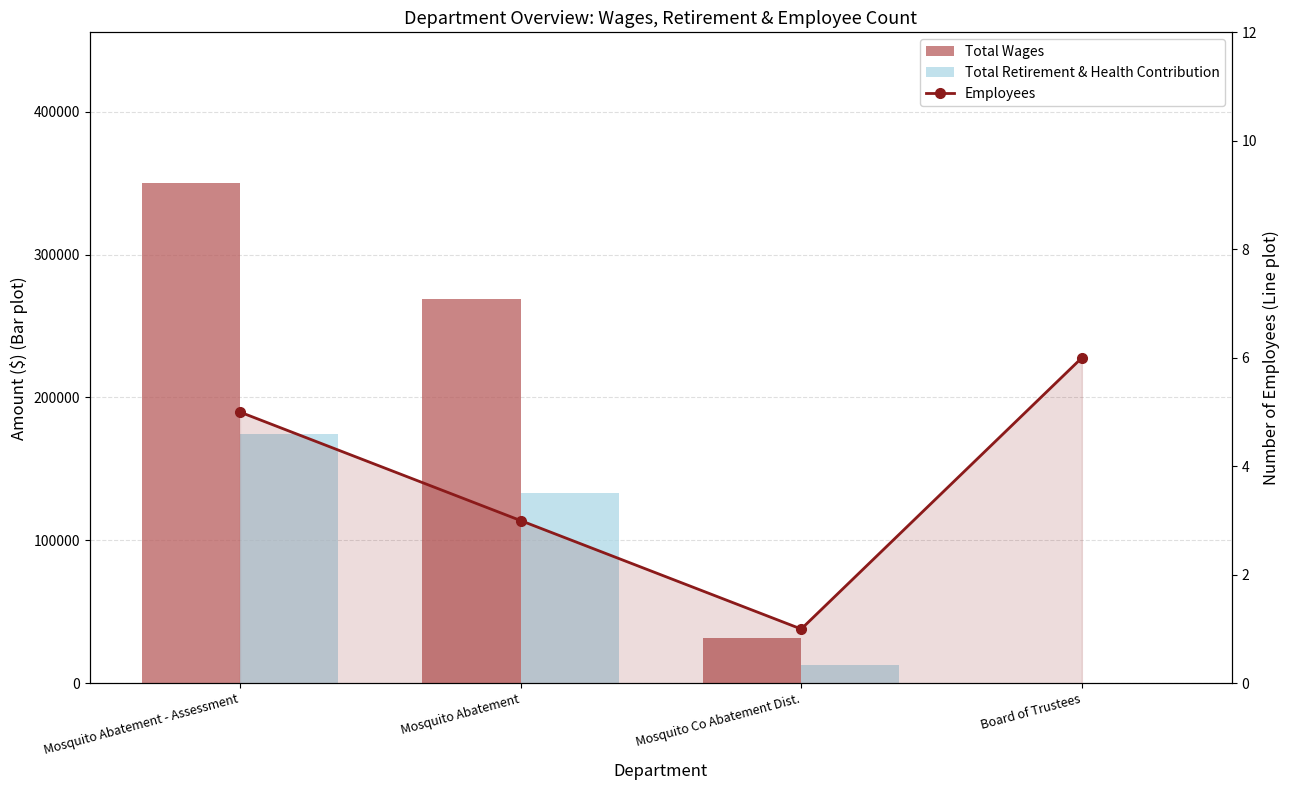

Rank the categories by Employees value from highest to lowest.

Board of Trustees, Mosquito Abatement - Assessment, Mosquito Abatement, Mosquito Co Abatement Dist.